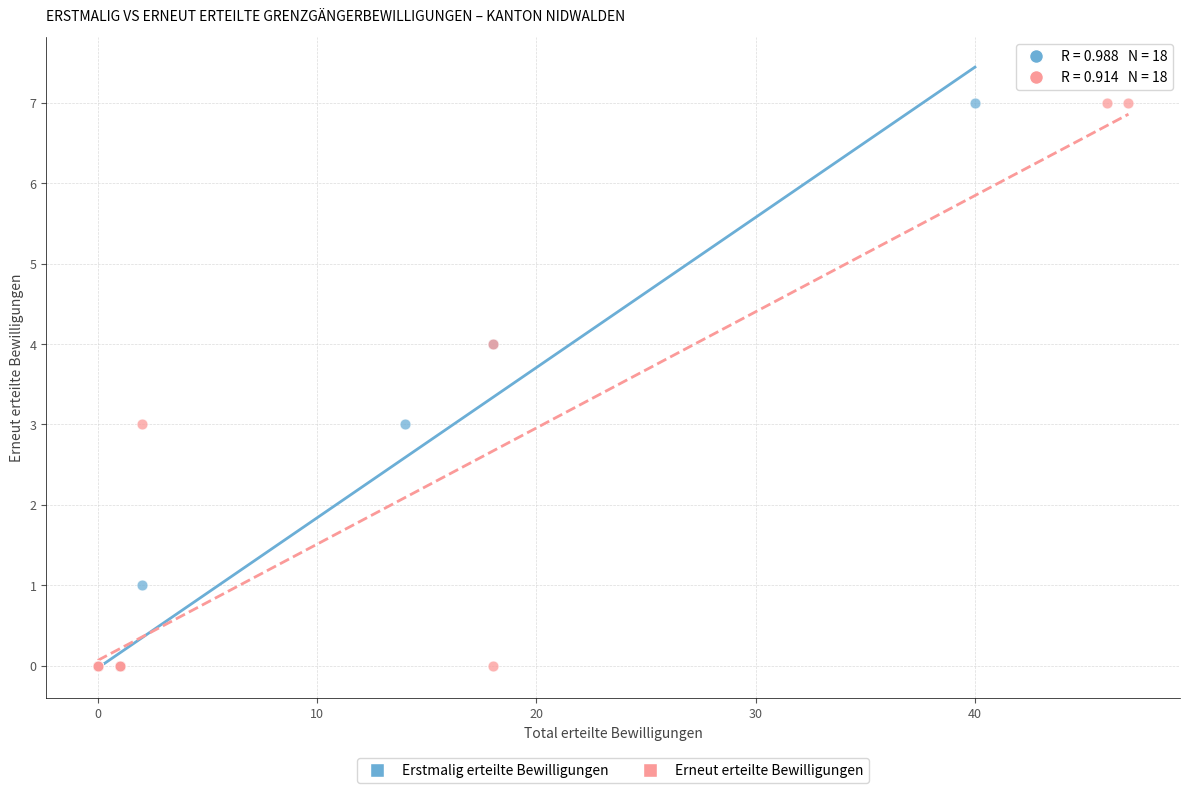

What are all the series names shown in the legend?

Erstmalig erteilte Bewilligungen, Erneut erteilte Bewilligungen